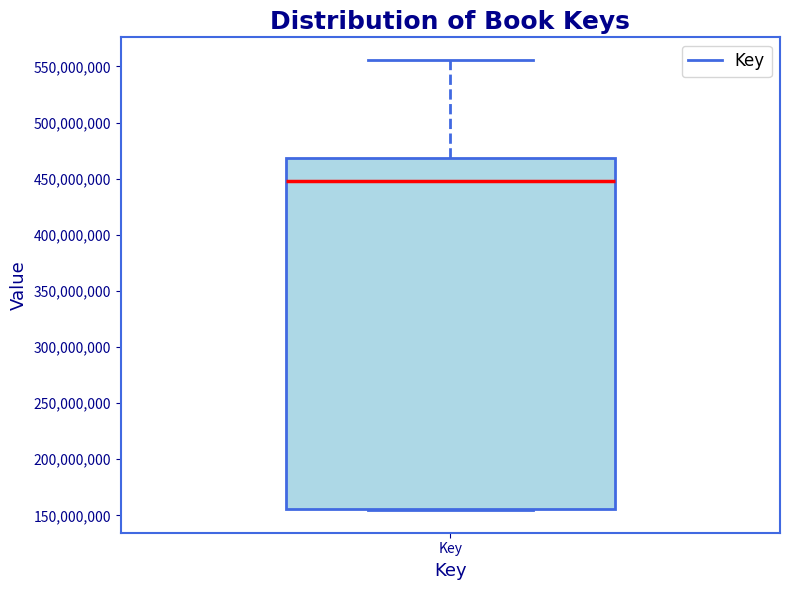

Transcribe this box plot: give where the median line is, the range the box spans, and where the two whiskers end, as read against the y-axis. The values are not printed on the chart, so give them approximately, as read against the axis.

median 450000000, box 155000000 to 470000000, whiskers 155000000 to 555000000